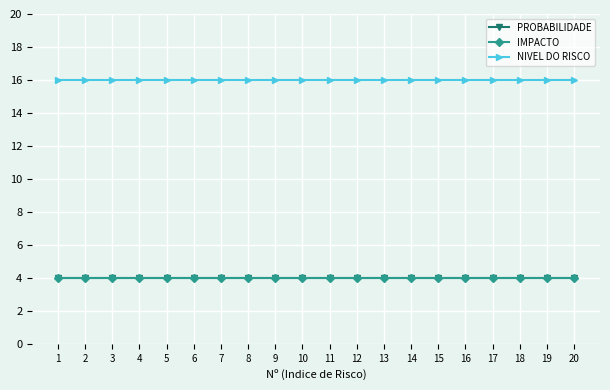

Where is NIVEL DO RISCO nearest to the value 16?

1